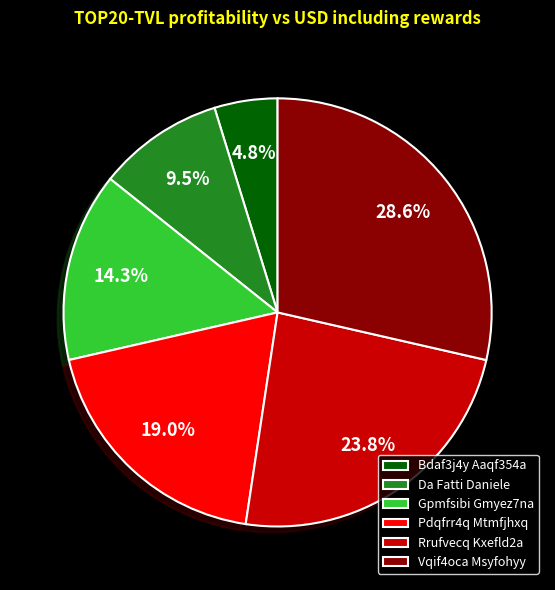

Rank the categories by value from highest to lowest.

Vqif4oca Msyfohyy, Rrufvecq Kxefld2a, Pdqfrr4q Mtmfjhxq, Gpmfsibi Gmyez7na, Da Fatti Daniele, Bdaf3j4y Aaqf354a